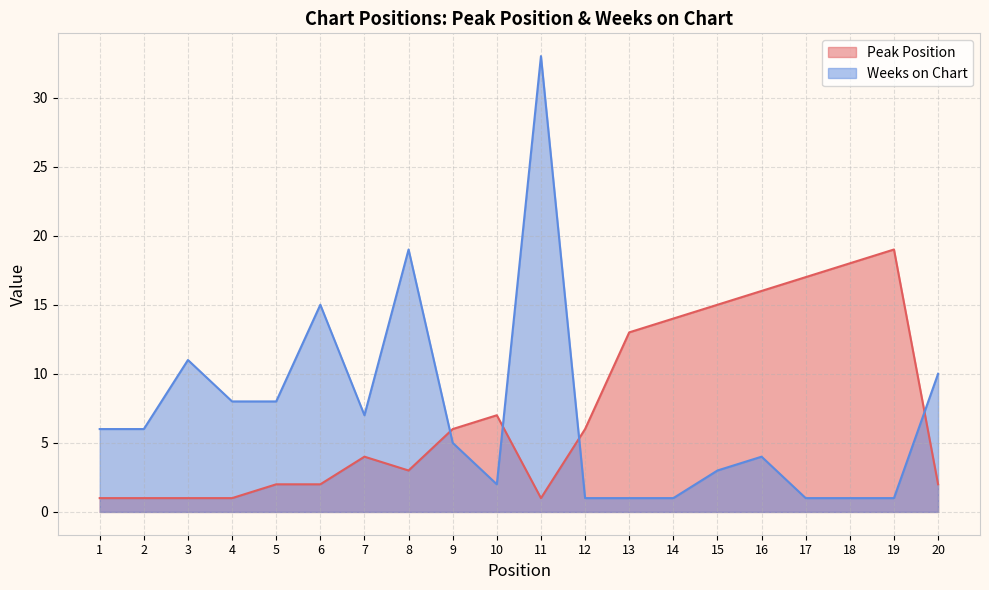

What is the sum of all Weeks on Chart values?

143